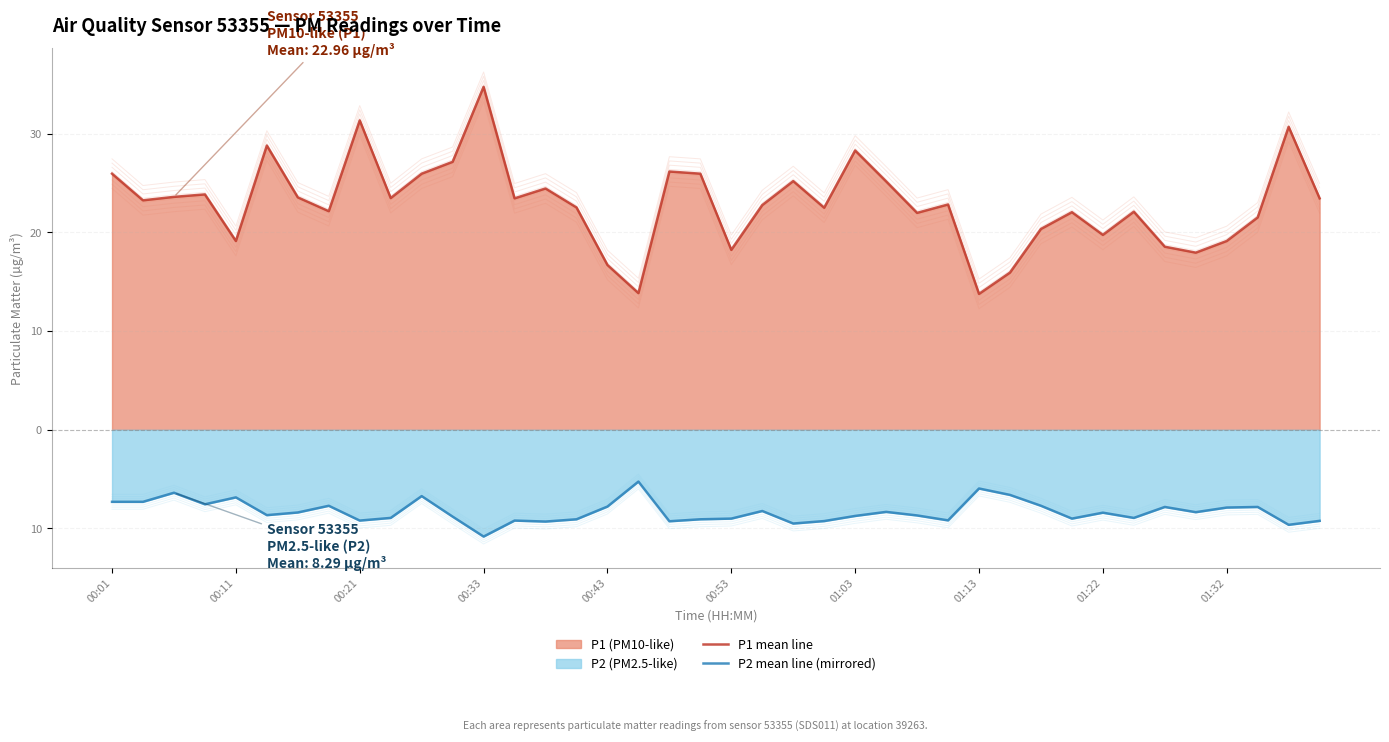

What position from the right is 31?

9